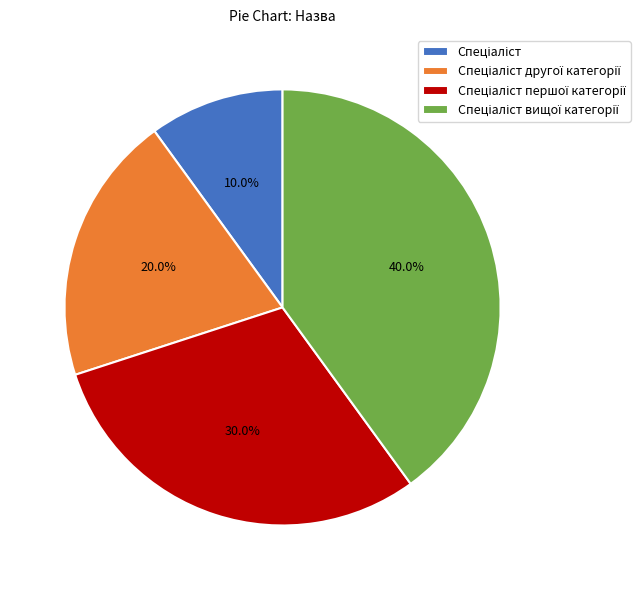

Is there any slice that represents more than half of the pie?

No